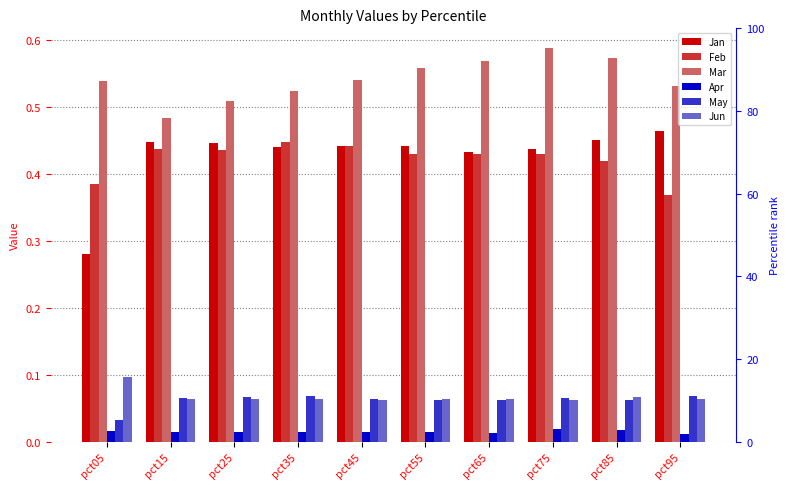

Reading left to right, transcribe all the data shown in this chart.

Jan: pct05=0.3	pct15=0.4	pct25=0.4	pct35=0.4	pct45=0.4	pct55=0.4	pct65=0.4	pct75=0.4	pct85=0.5	pct95=0.5
Feb: pct05=0.4	pct15=0.4	pct25=0.4	pct35=0.4	pct45=0.4	pct55=0.4	pct65=0.4	pct75=0.4	pct85=0.4	pct95=0.4
Mar: pct05=0.5	pct15=0.5	pct25=0.5	pct35=0.5	pct45=0.5	pct55=0.6	pct65=0.6	pct75=0.6	pct85=0.6	pct95=0.5
Apr: pct05=0.0	pct15=0.0	pct25=0.0	pct35=0.0	pct45=0.0	pct55=0.0	pct65=0.0	pct75=0.0	pct85=0.0	pct95=0.0
May: pct05=0.0	pct15=0.1	pct25=0.1	pct35=0.1	pct45=0.1	pct55=0.1	pct65=0.1	pct75=0.1	pct85=0.1	pct95=0.1
Jun: pct05=0.1	pct15=0.1	pct25=0.1	pct35=0.1	pct45=0.1	pct55=0.1	pct65=0.1	pct75=0.1	pct85=0.1	pct95=0.1